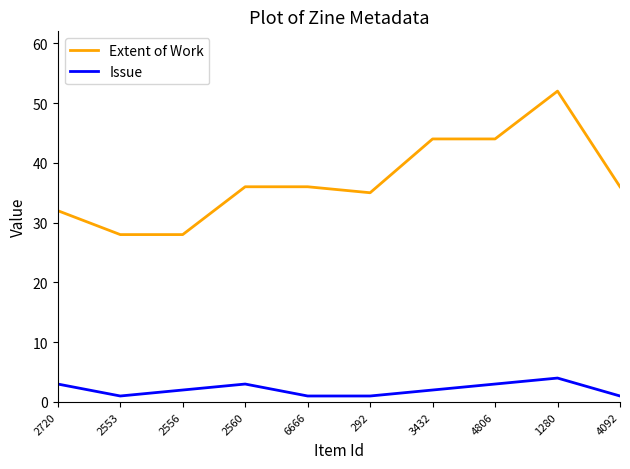

What value does the Issue series have at 4806?

3